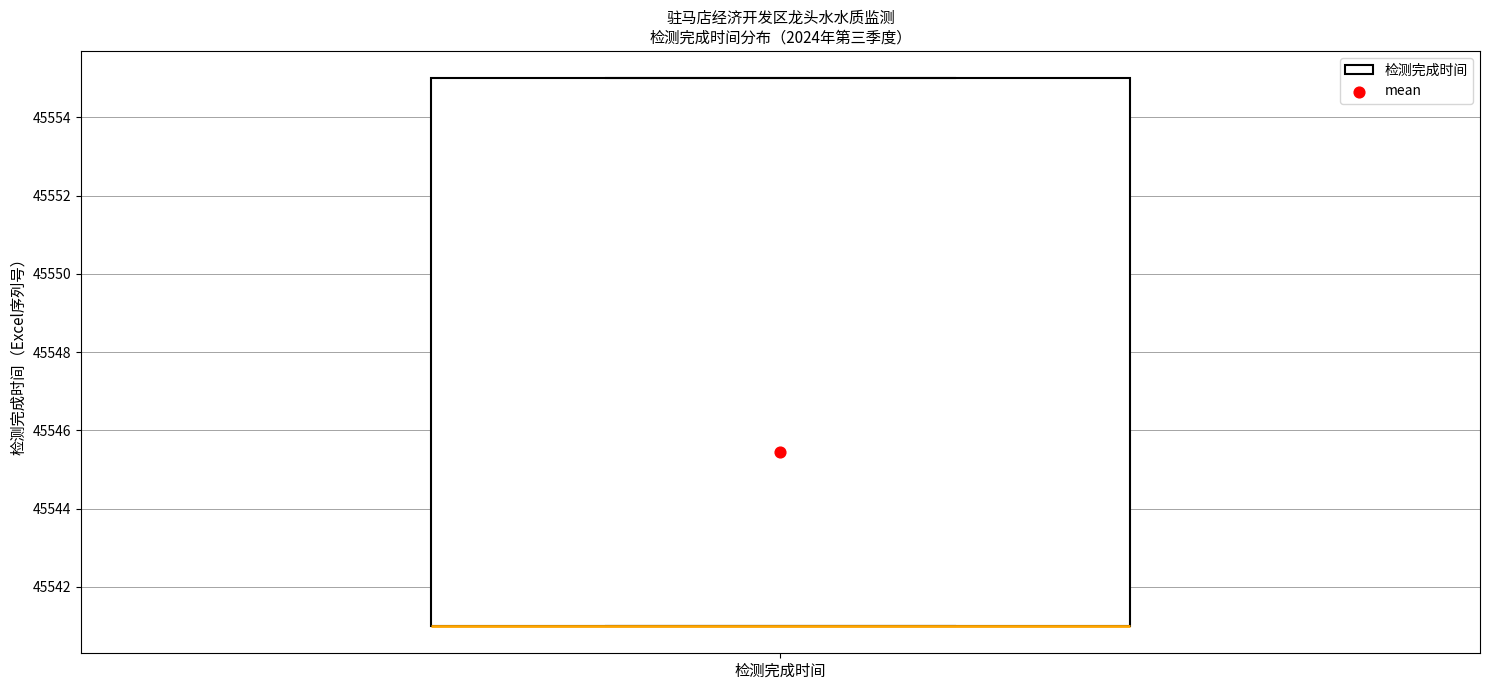

Read this box plot against the y-axis: the position of the median line, the range covered by the box, and the ends of both whiskers. The values are not printed on the chart, so give them approximately, as read against the axis.

median 45541 (drawn on the box's lower edge), box 45541 to 45555, whiskers 45541 to 45555